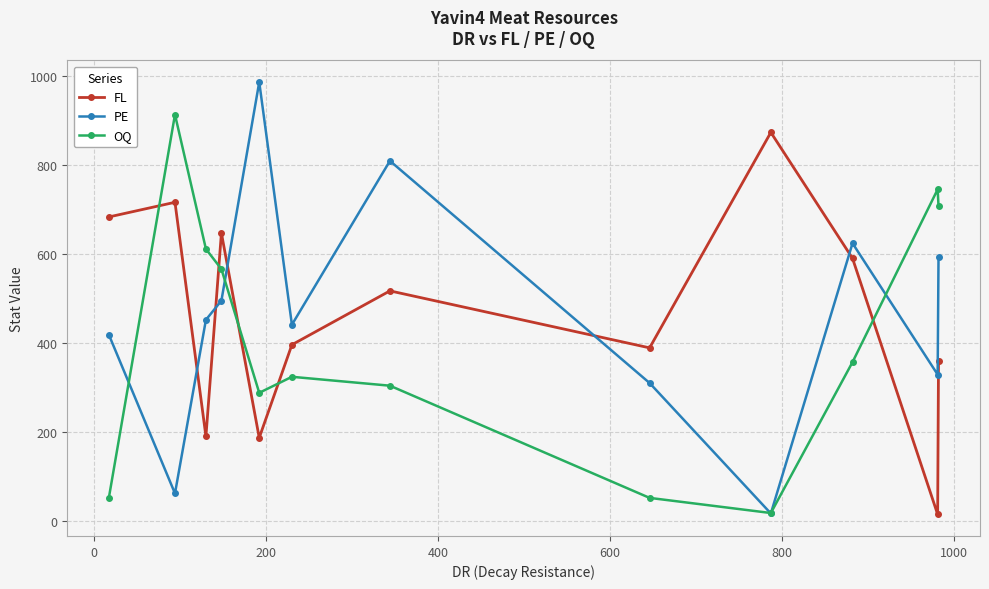

What is the greatest value displayed?

986